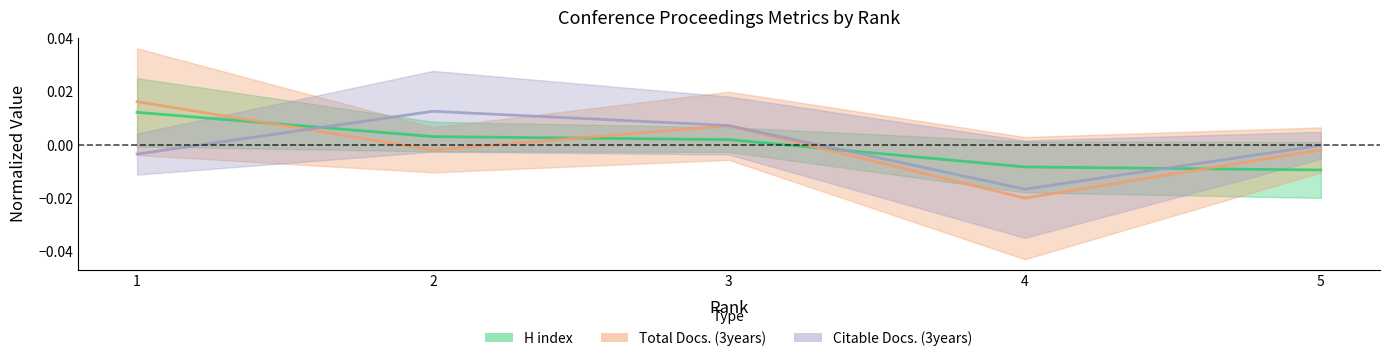

Reading left to right, what are all the values shown in this chart?

Total Docs. (3years): 0.0	-0.0	0.0	-0.0	-0.0
Citable Docs. (3years): -0.0	0.0	0.0	-0.0	-0.0
H index: 0.0	0.0	0.0	-0.0	-0.0